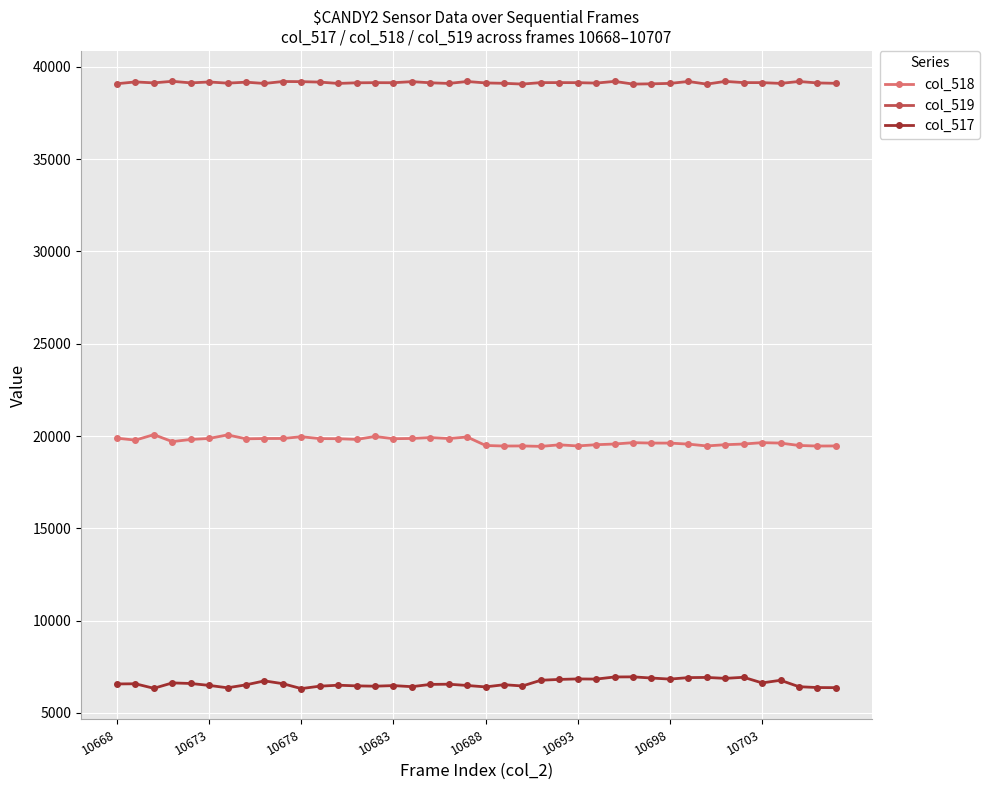

At how many categories does at least one series exceed 15630?

40